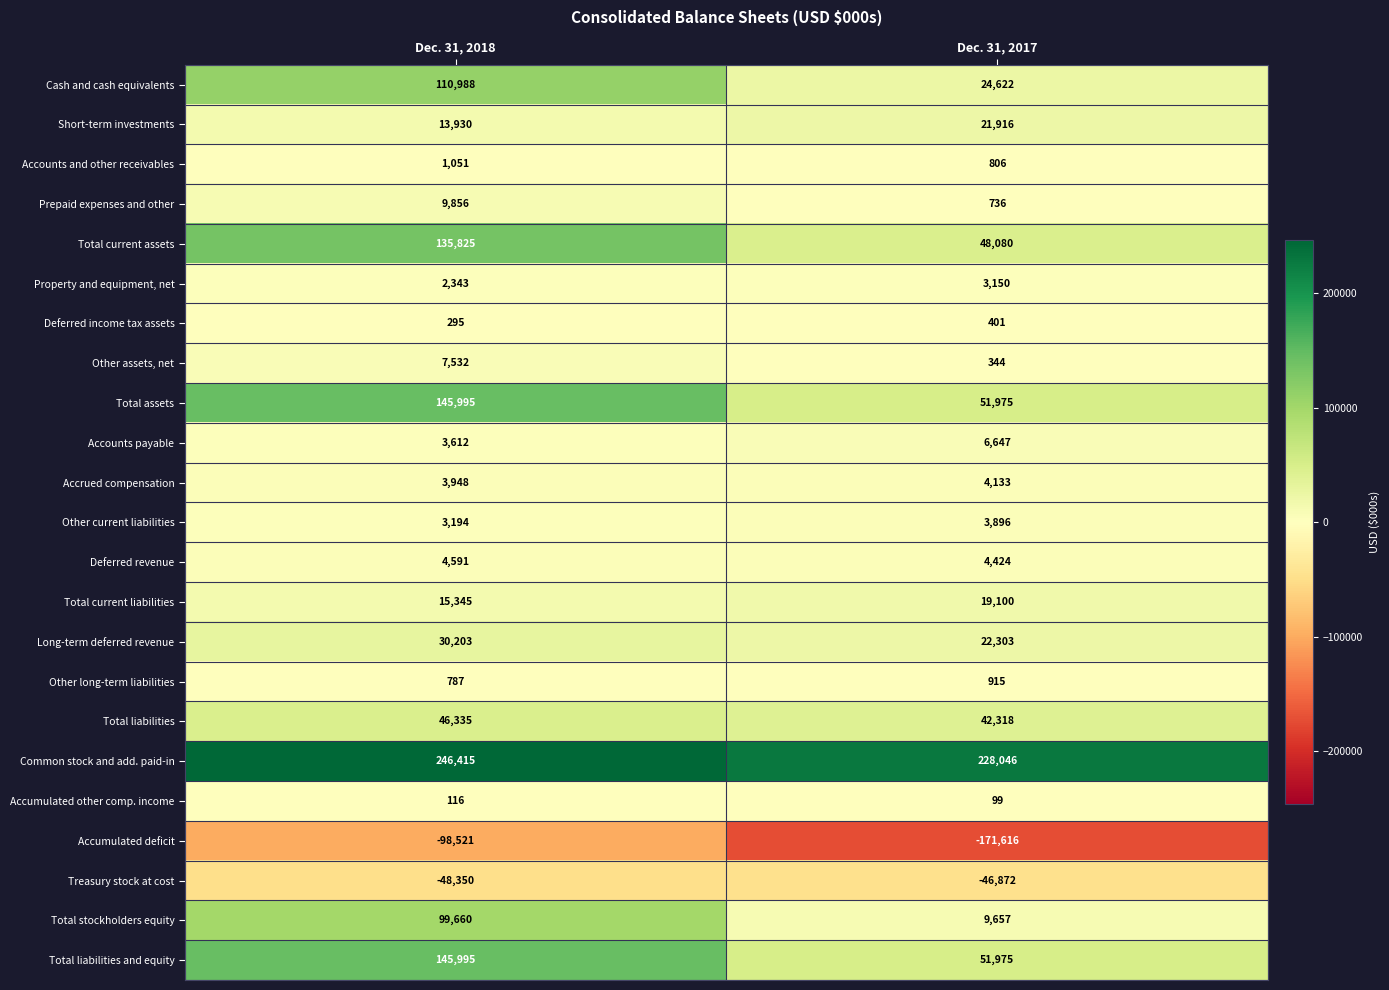

The value of Total liabilities at Dec. 31, 2017 is 22769. True or false?

False